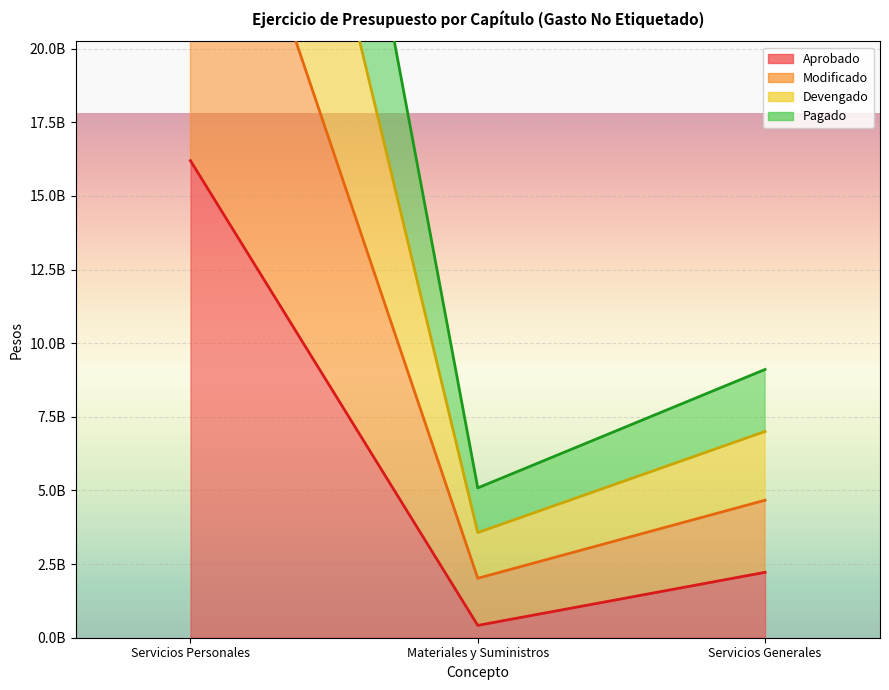

What is the difference between the maximum and minimum values in the Modificado series?

52207356482